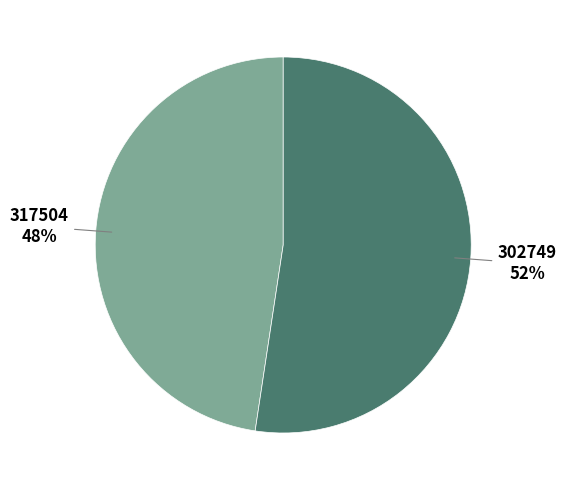

To the nearest percent, what is the average slice percentage?

50%